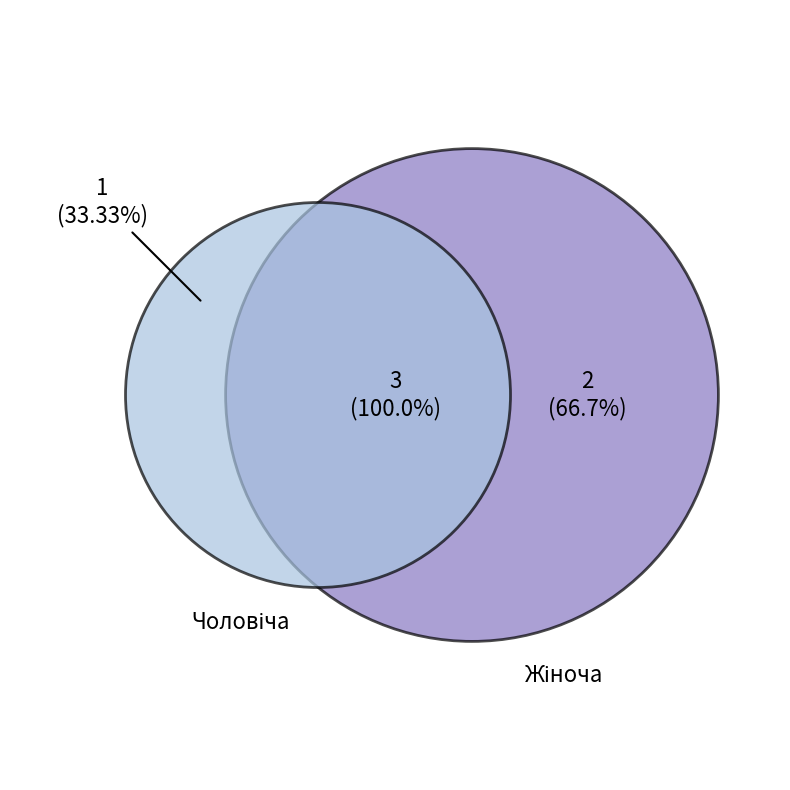

True or false: Жіноча accounts for 55% of the total.

False